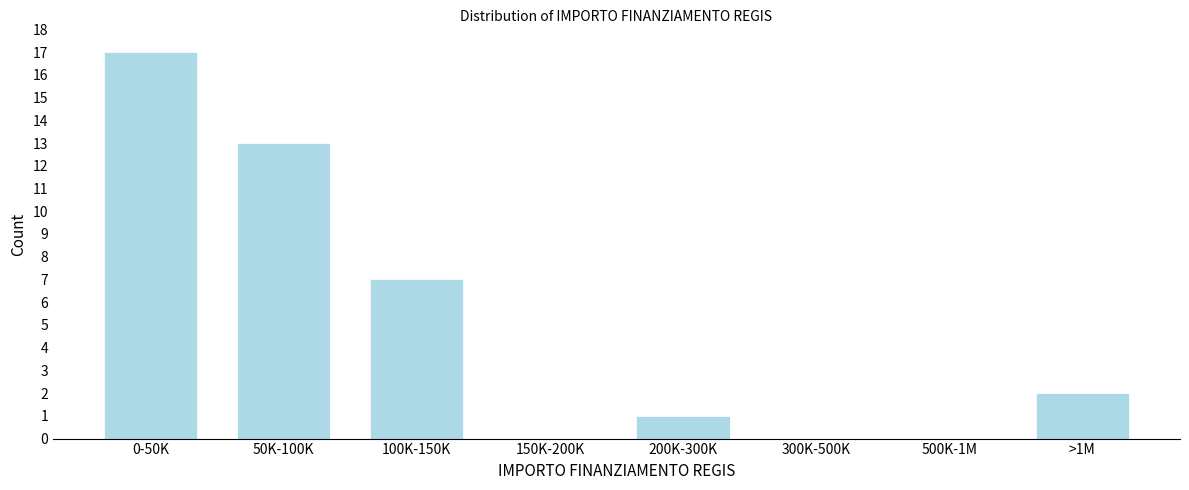

Reading left to right, transcribe all the data shown in this chart.

0-50K=17	50K-100K=13	100K-150K=7	150K-200K=0	200K-300K=1	300K-500K=0	500K-1M=0	>1M=2